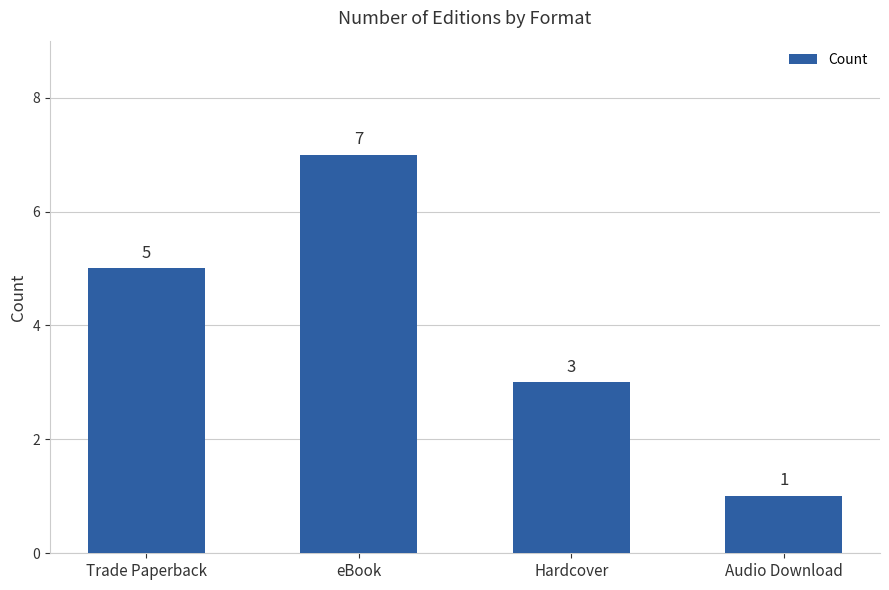

What is the sum of the values at Audio Download and Hardcover?

4